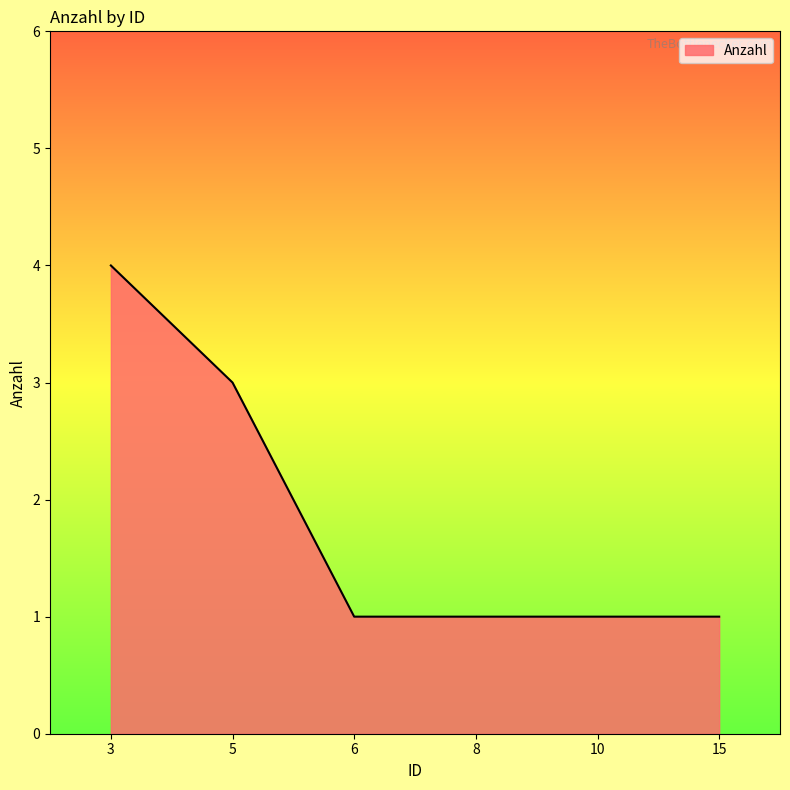

The chart shows a value of 0 at 10. True or false?

False